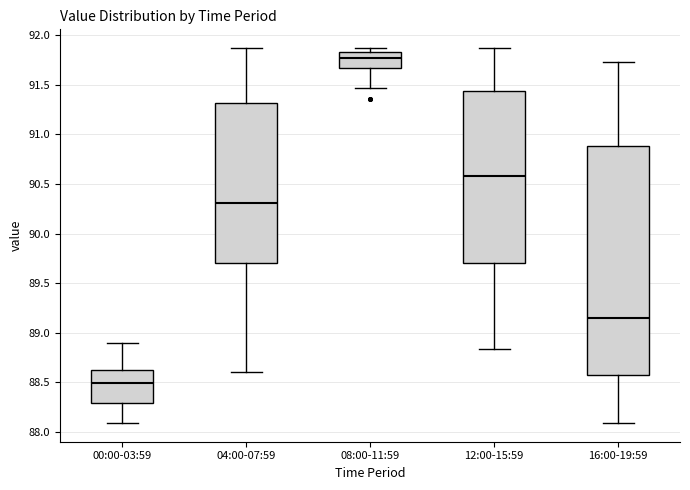

Where is the upper edge of the box for 12:00-15:59 on the y-axis? The values are not printed on the chart, so give them approximately, as read against the axis.

91.45